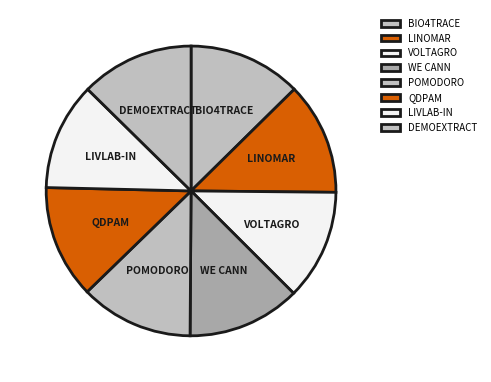

What is the ratio of the value at BIO4TRACE to the value at VOLTAGRO?

1.0